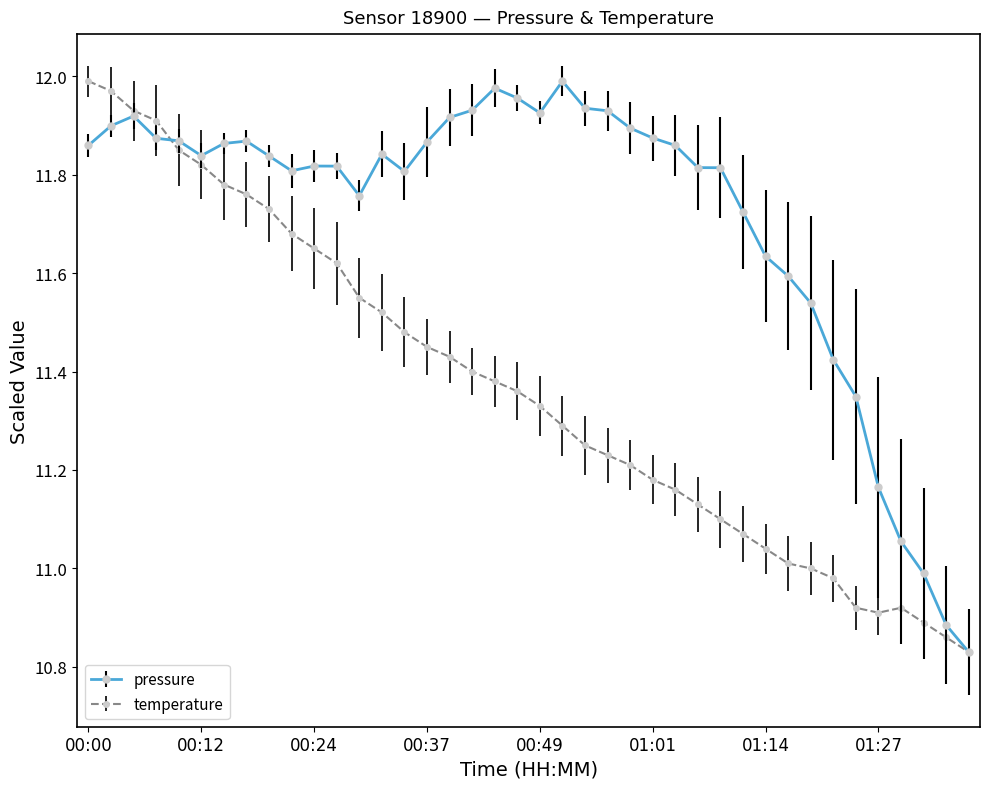

How many lines are shown in the chart?

2